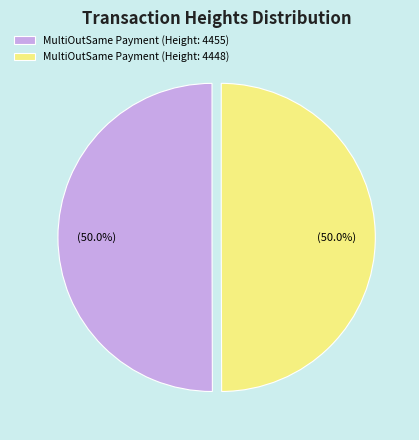

What percentage is NOT represented by MultiOutSame Payment (Height: 4455)?

50.0%